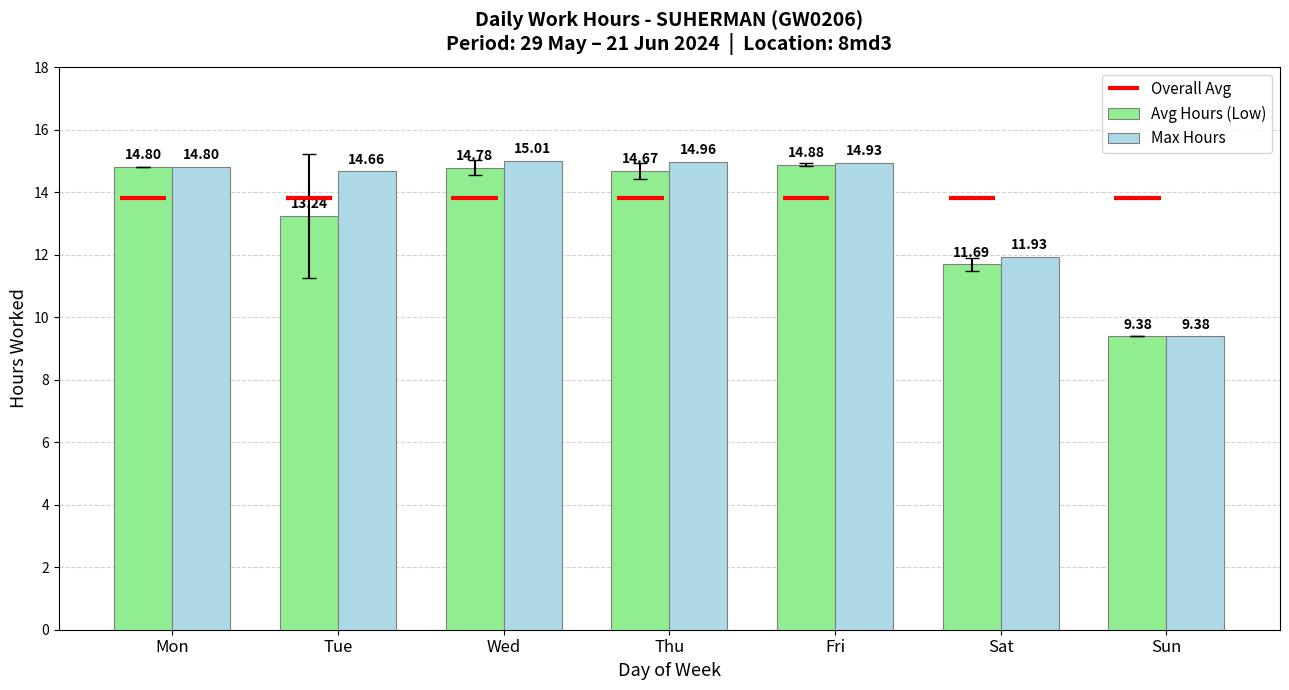

Where does the Max Hours series first go above 14?

Mon